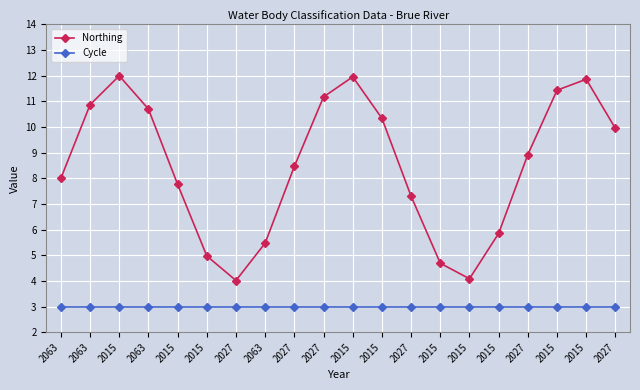

Count the number of categories in the chart.

20